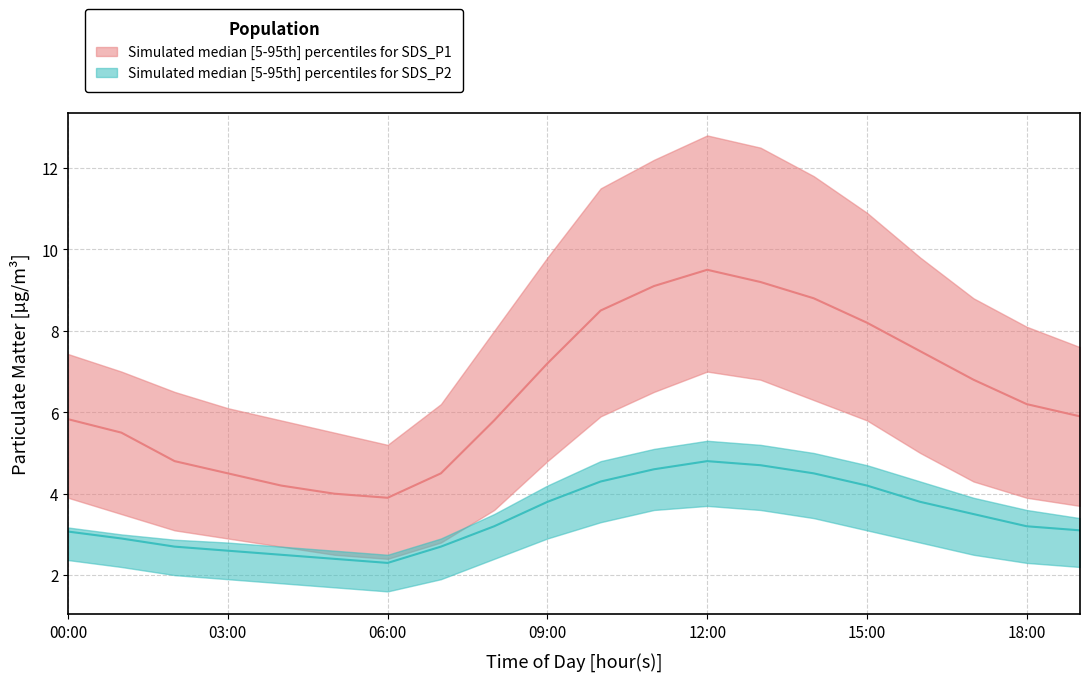

Is the value of SDS_P2_low at 17:00 greater than the value of SDS_P1_high at 04:00?

No